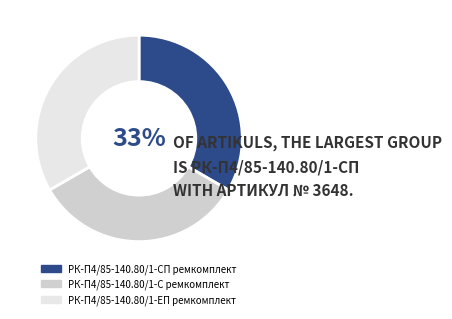

Is it true that РК-П4/85-140.80/1-ЕП ремкомплект is 22% of the pie?

False